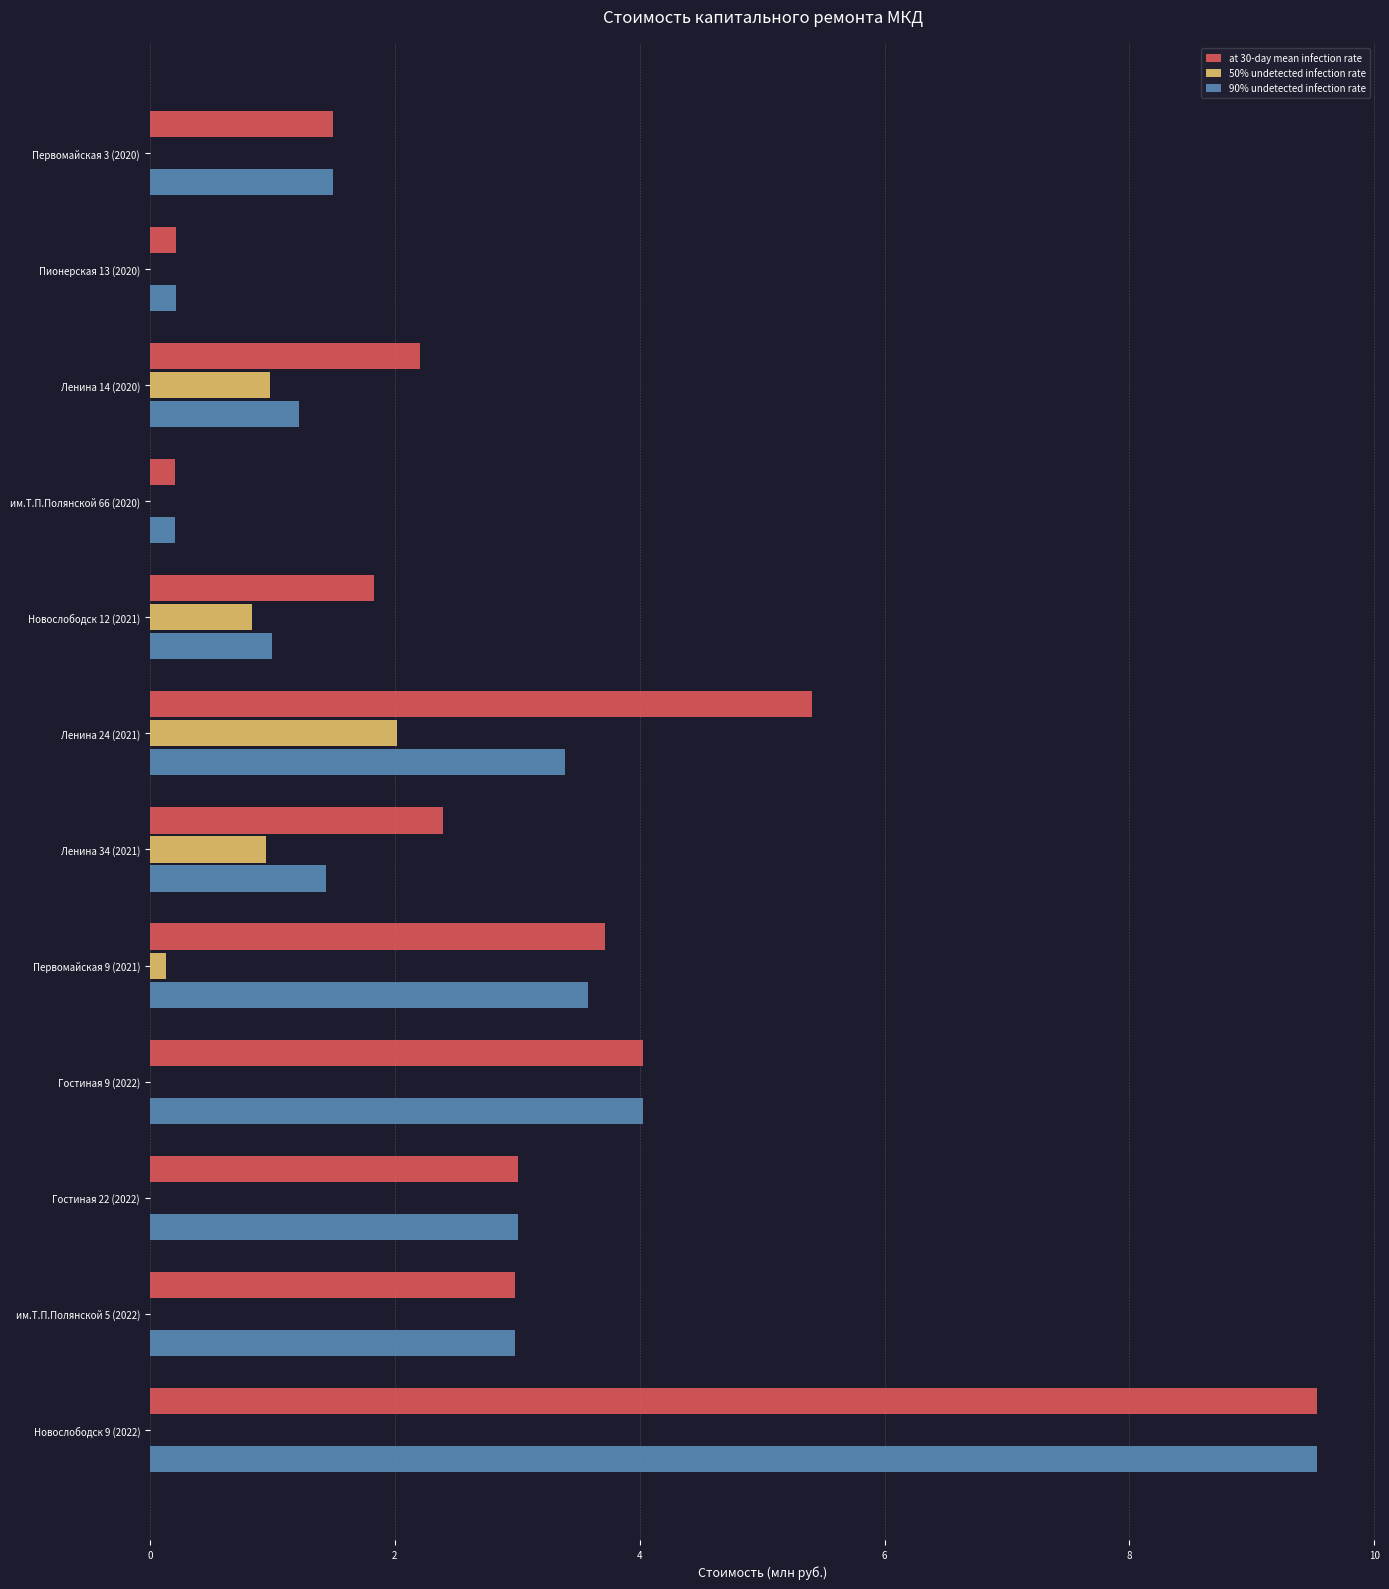

How many values in the at 30-day mean infection rate series exceed 2?

8